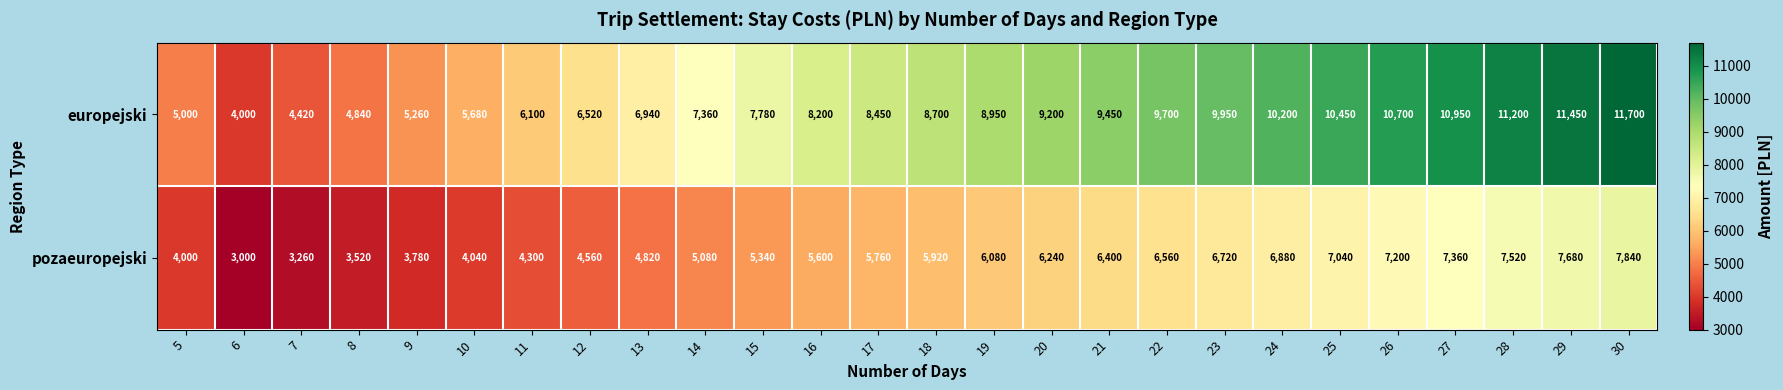

Read the pozaeuropejski value at 24.

6880